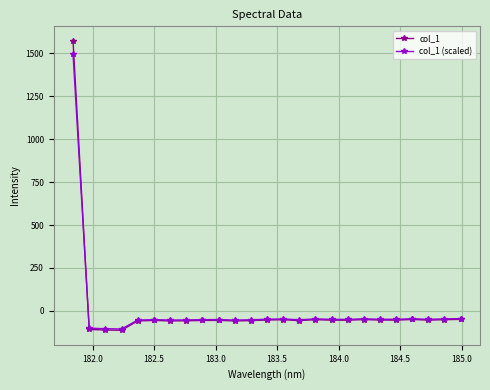

What is the maximum value shown in the chart?

1571.7